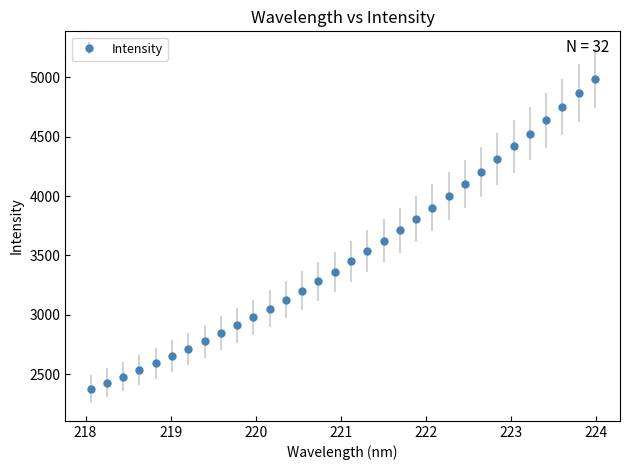

What is the greatest value displayed?

4987.9